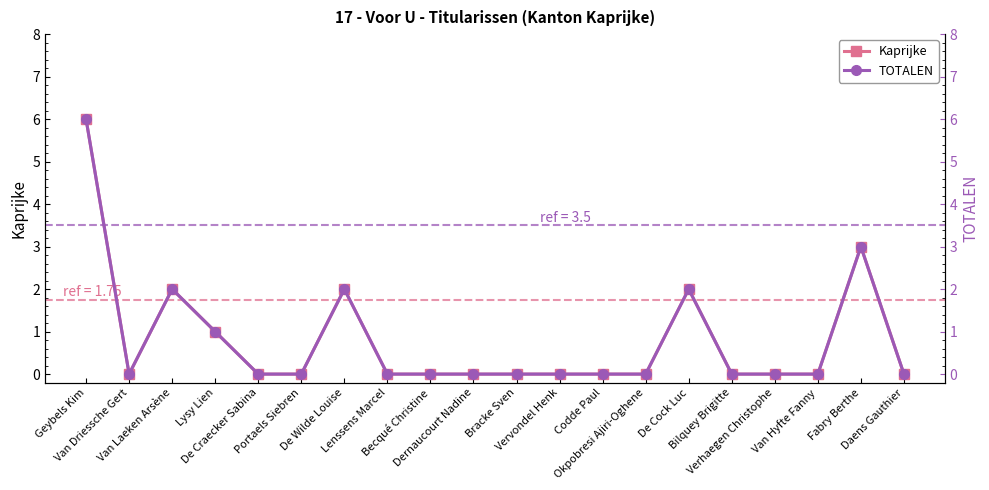

True or false: Kaprijke has a value of 2 at De Cock Luc.

True